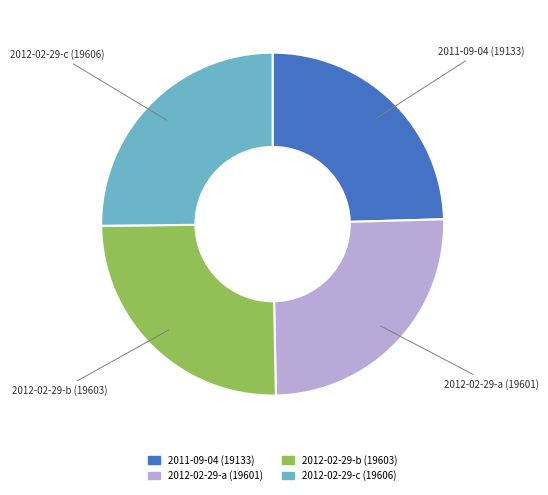

Is there any slice that represents more than half of the pie?

No